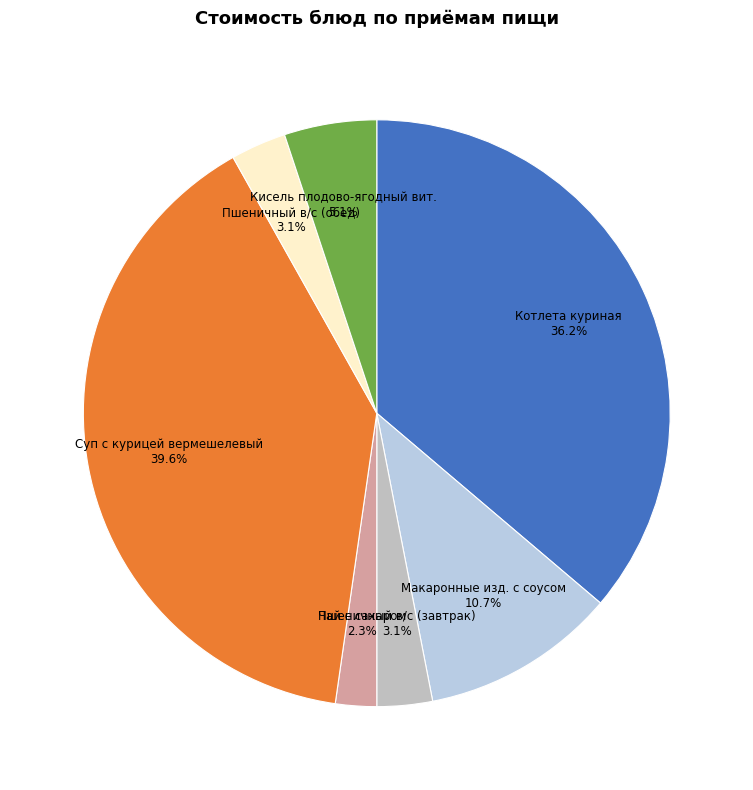

What portion of the pie excludes Кисель плодово-ягодный вит.?

94.9%